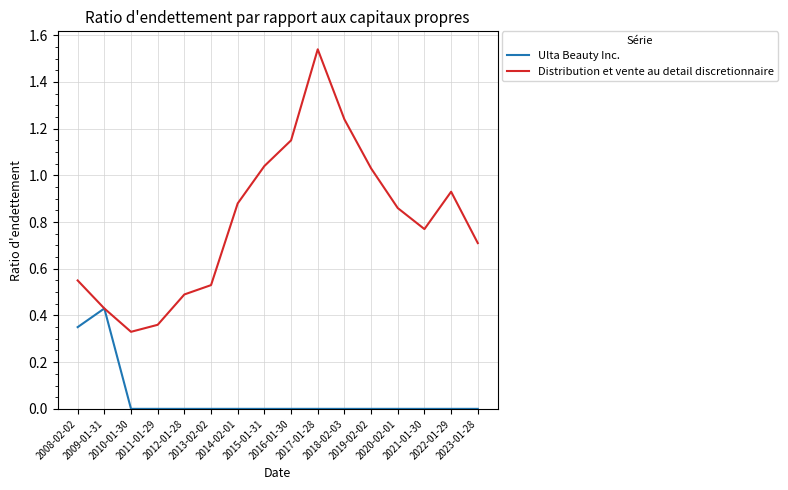

Which series has the largest total across all categories?

Distribution et vente au detail discretionnaire